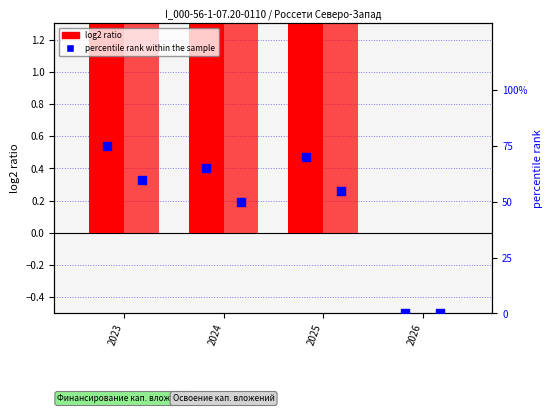

At how many categories does at least one series exceed 32?

3